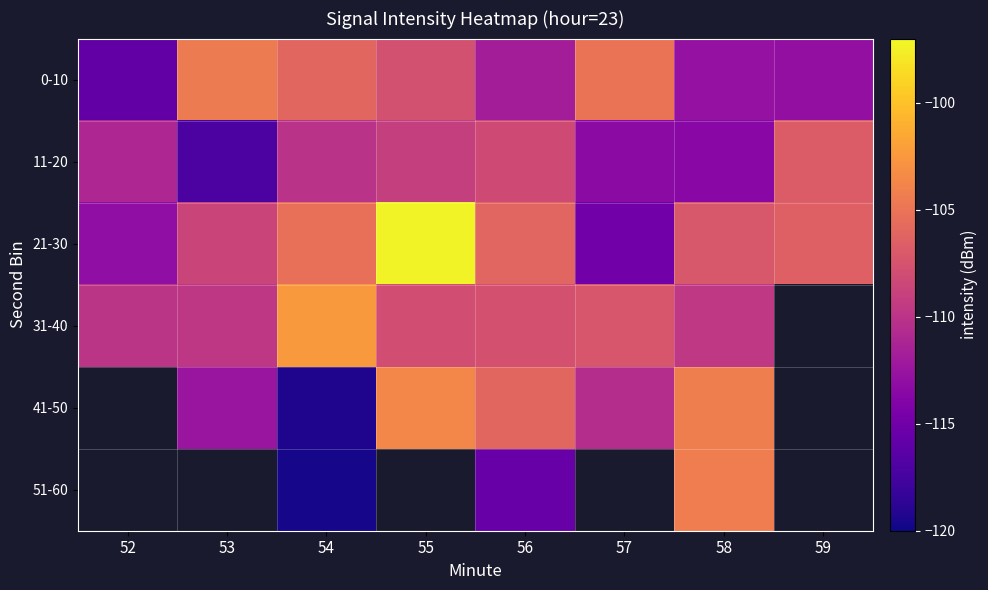

What is the sum of all 21-30 values?

-858.9